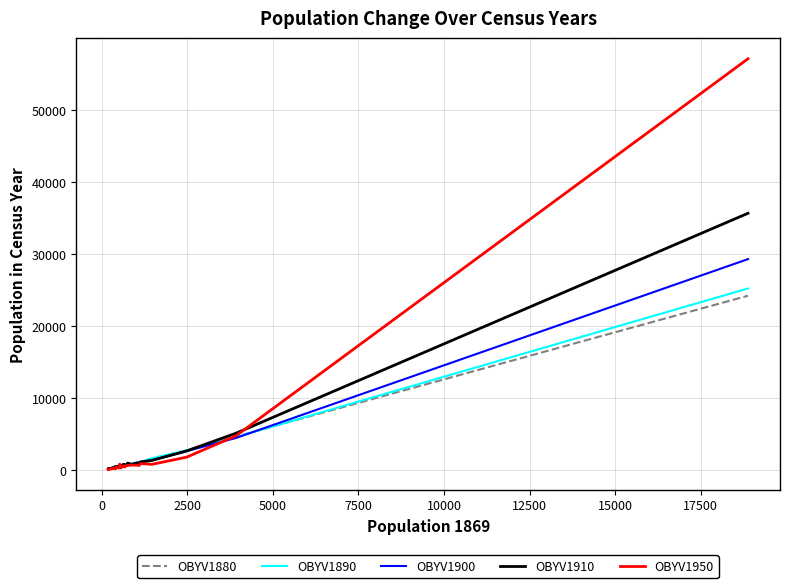

How many lines are shown in the chart?

5